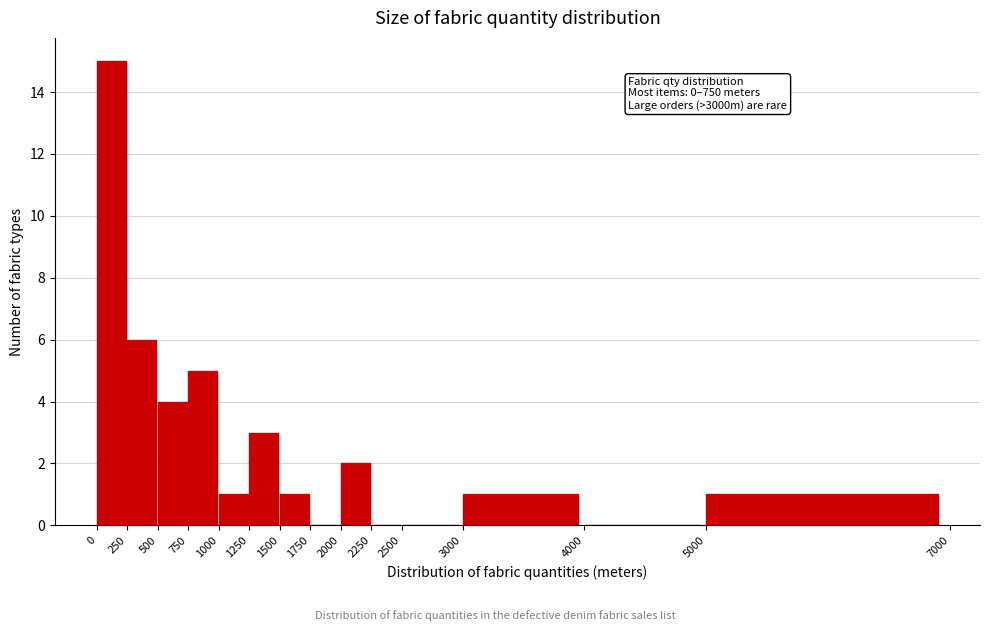

Over which range of the x-axis is the bar tallest?

0 to 250